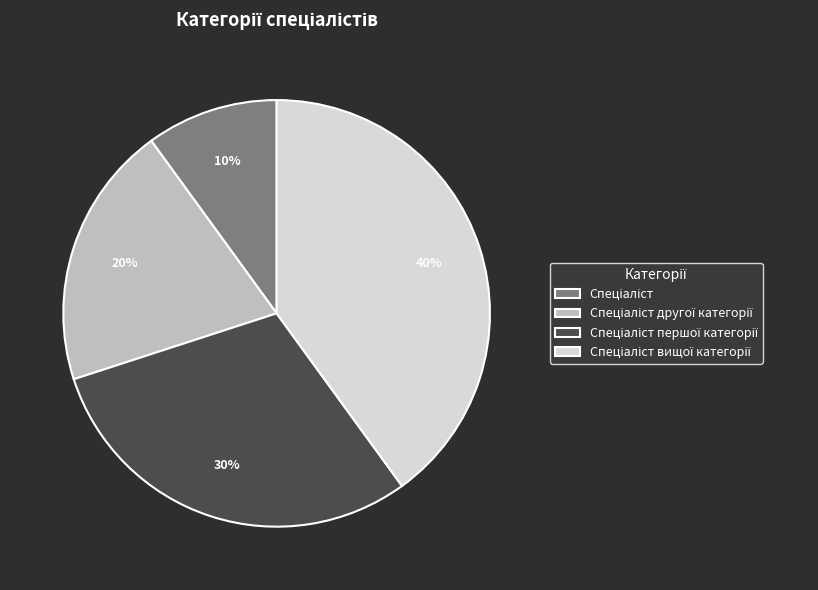

Is there a majority slice in this chart?

No